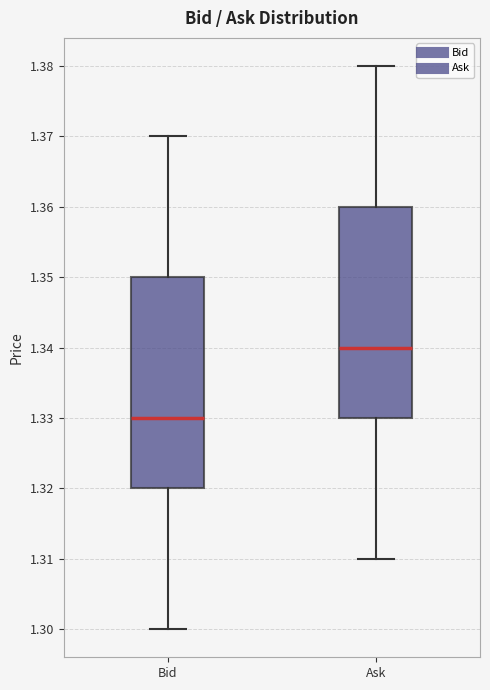

Which box has the lowest median line?

Bid